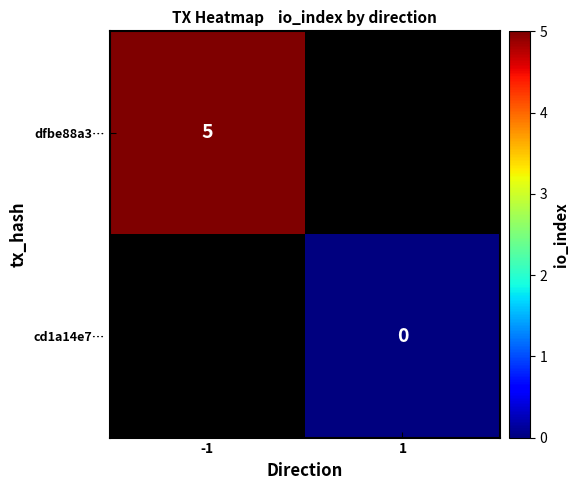

What is the maximum value shown in the chart?

5.0